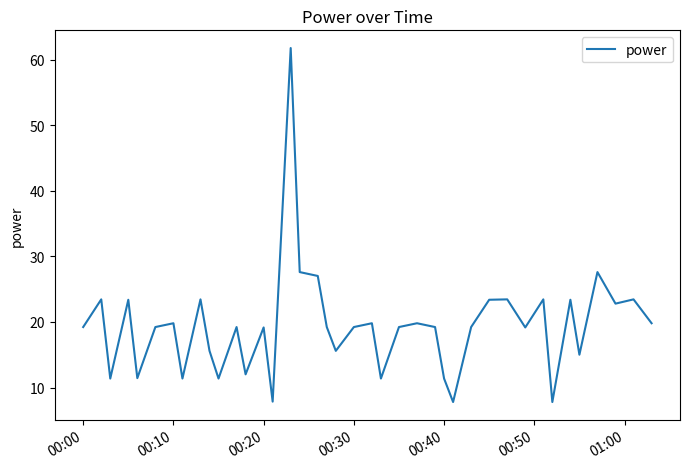

What is the minimum value shown in the chart?

7.8